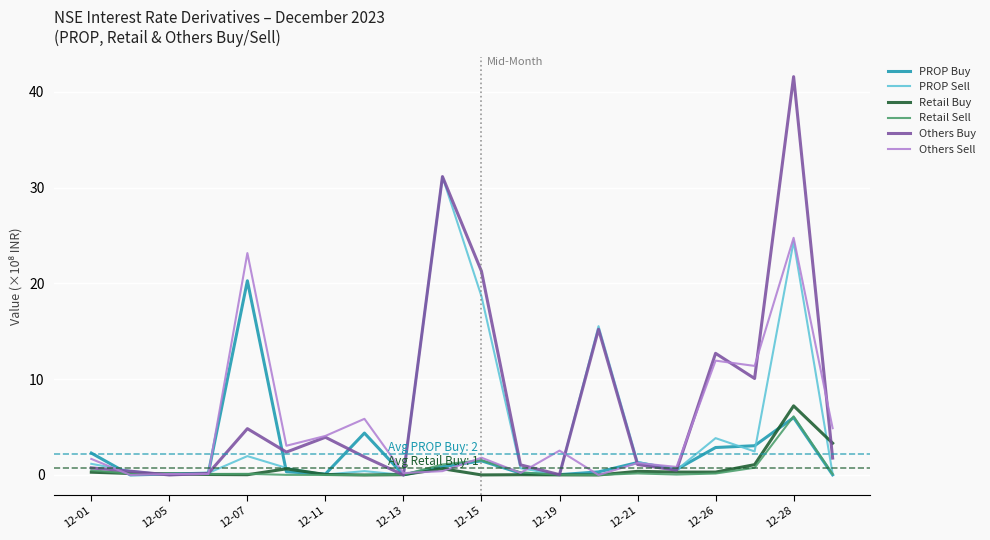

Which series has the largest total across all categories?

Others Buy